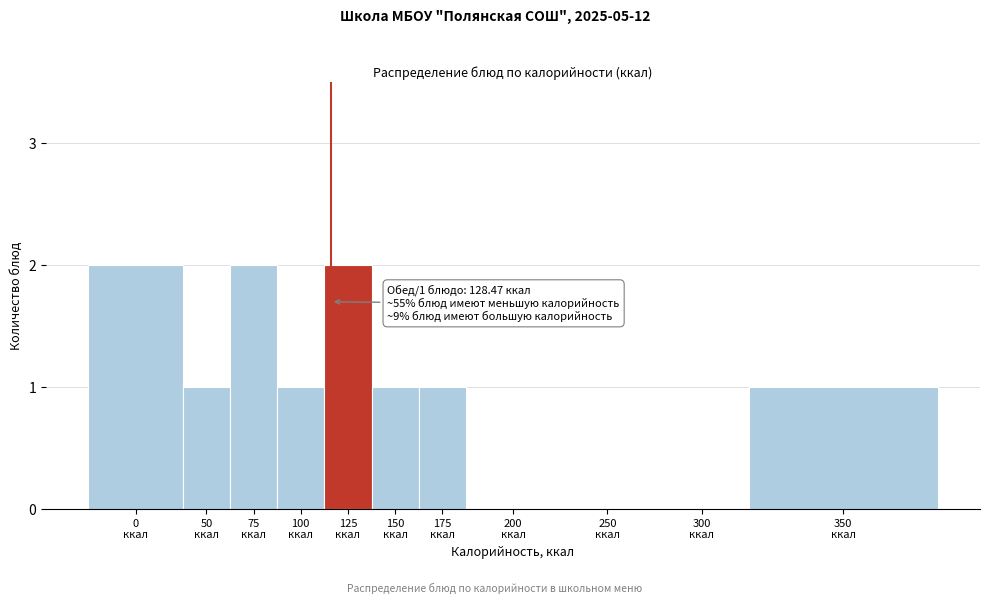

What is the sum of all values?

11